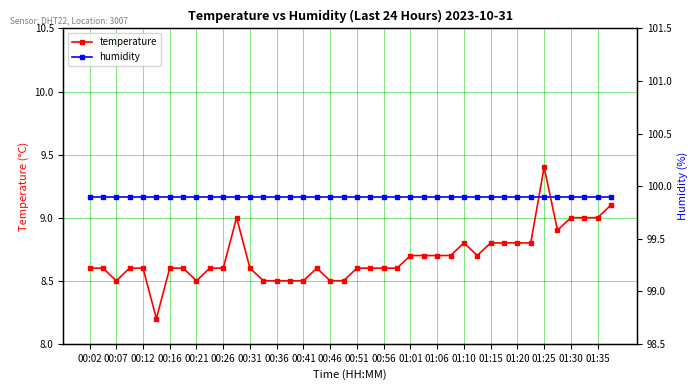

True or false: humidity has more than 0 points higher than both neighbors.

False